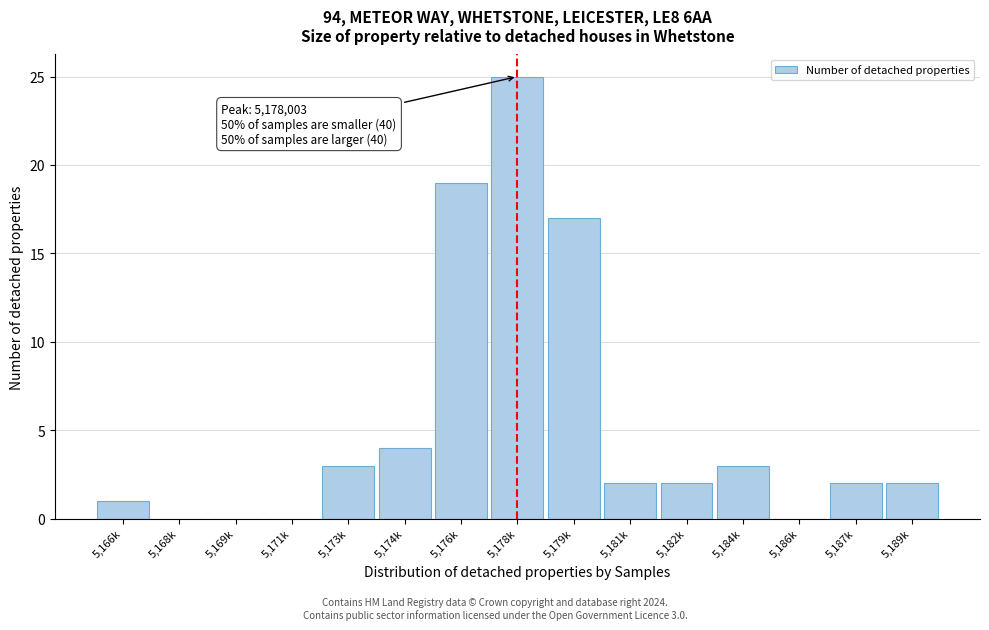

Reading right to left, list all the values displayed in this chart.

5,189k=2	5,187k=2	5,186k=0	5,184k=3	5,182k=2	5,181k=2	5,179k=17	5,178k=25	5,176k=19	5,174k=4	5,173k=3	5,171k=0	5,169k=0	5,168k=0	5,166k=1